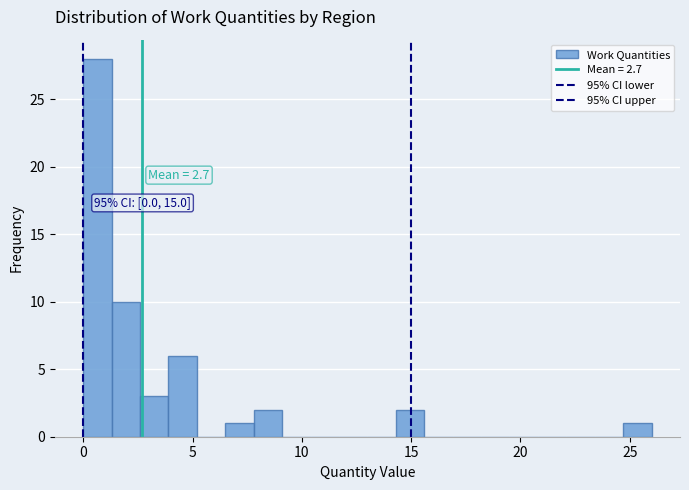

Around what value on the x-axis is the tallest bar? Give the approximate position of its centre, as read against the axis.

0.5